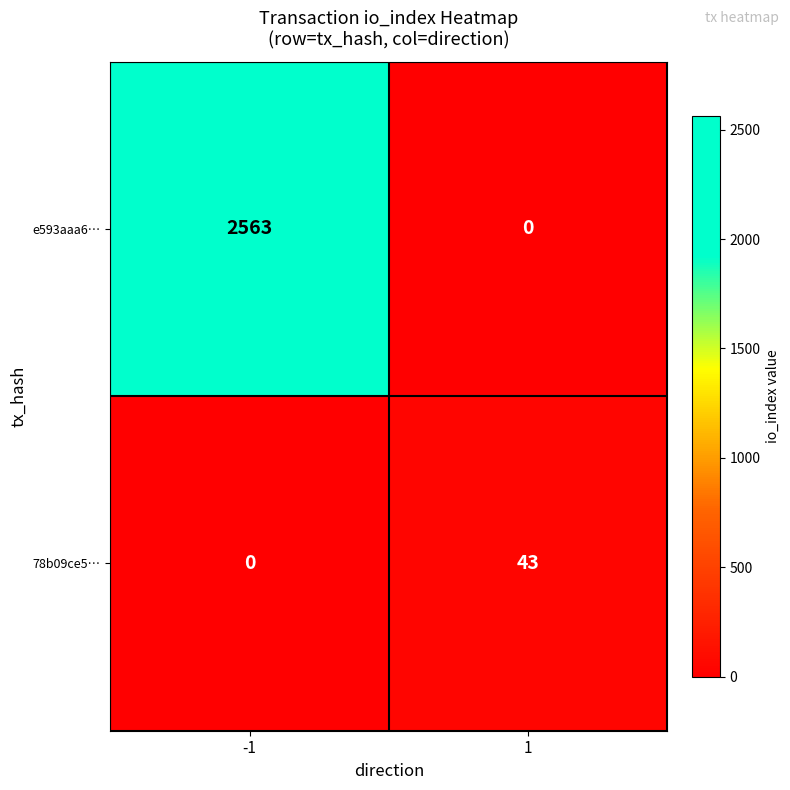

What is the spread (max minus min) of values at -1?

2563